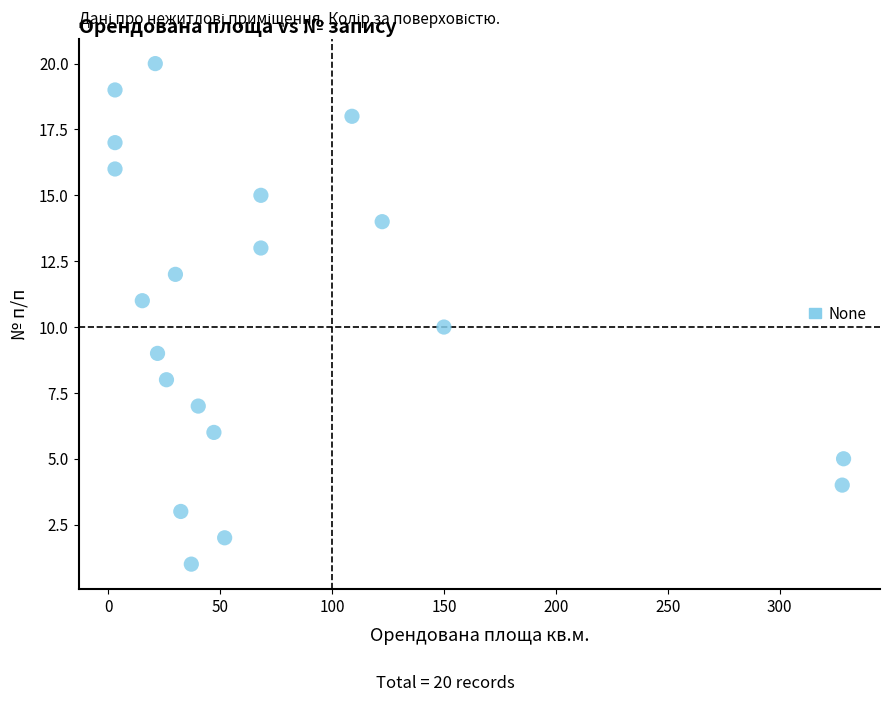

What is the range of Y values (max minus min)?

19